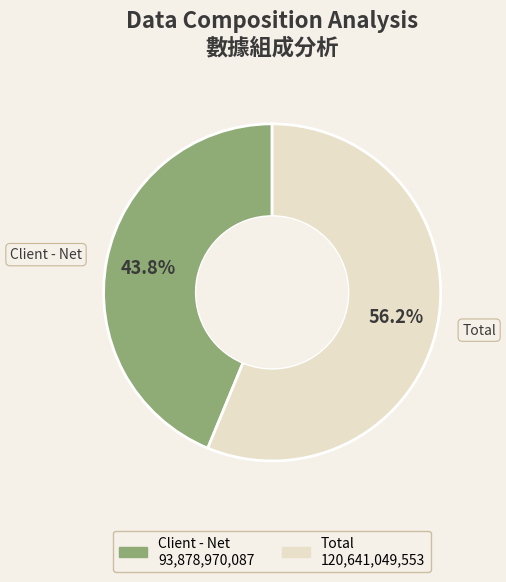

Count the number of slices in the pie.

2